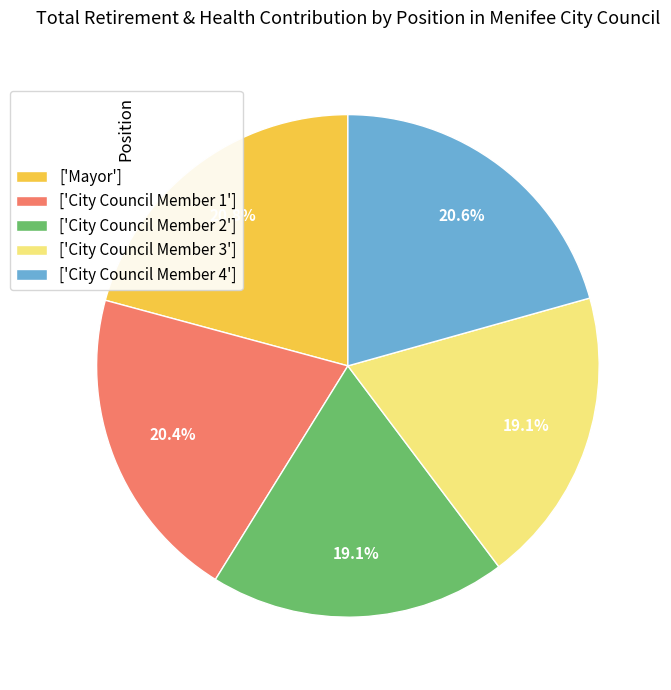

Does any single category account for the majority?

No